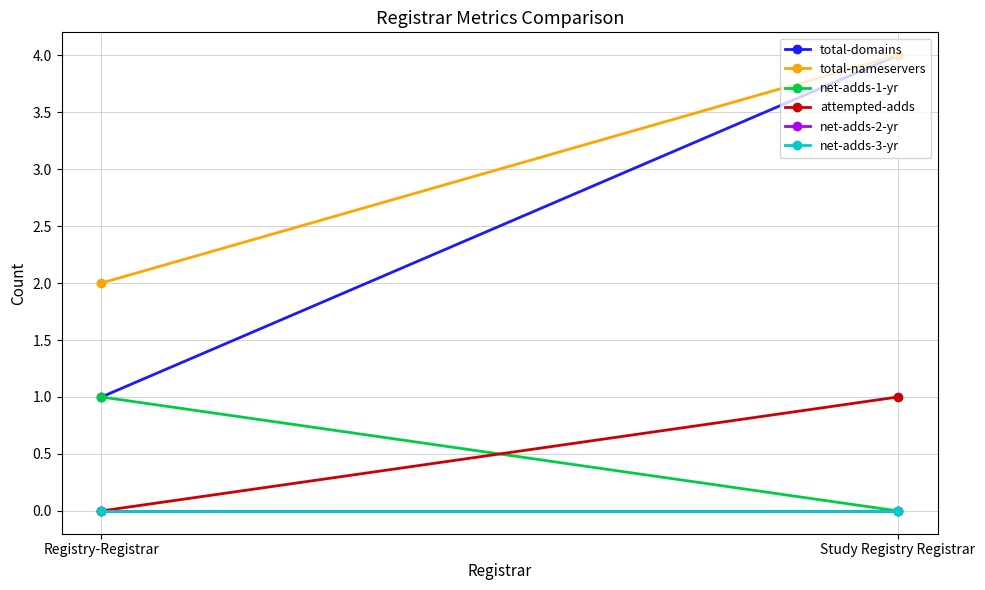

Reading left to right, what are all the values shown in this chart?

total-domains: 1	4
total-nameservers: 2	4
net-adds-1-yr: 1	0
attempted-adds: 0	1
net-adds-2-yr: 0	0
net-adds-3-yr: 0	0